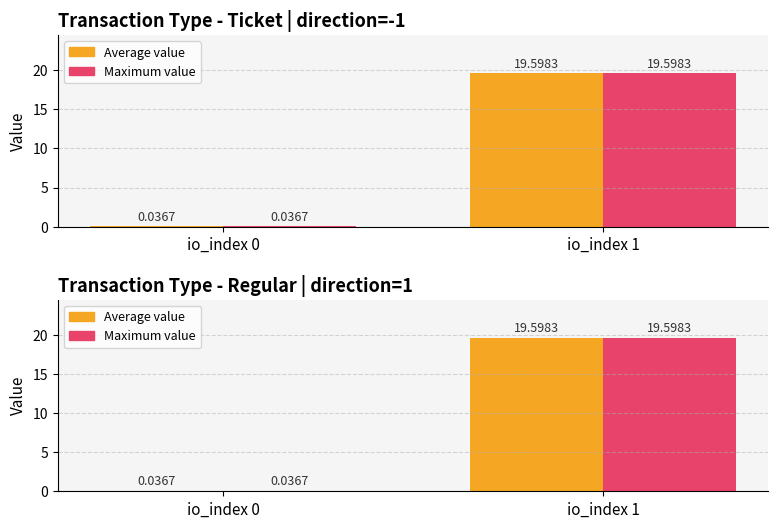

At io_index 1, list the series in order from largest to smallest.

value (direction=-1), value x direction=-1, value (direction=1), value x direction=1